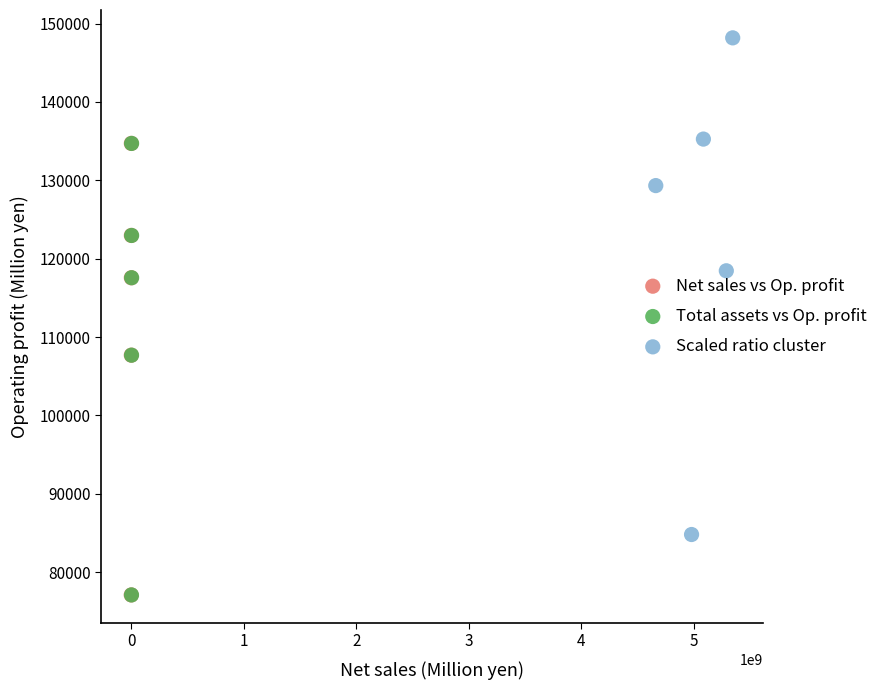

Which series has the largest Y range (max minus min)?

Scaled ratio cluster